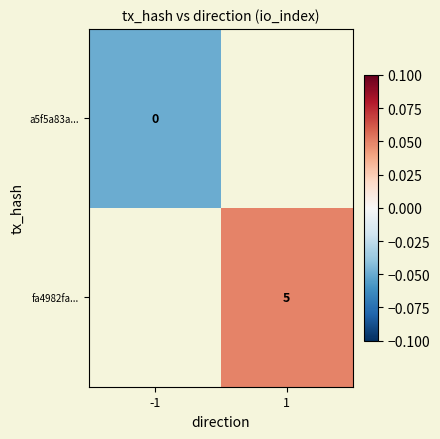

At which label does a5f5a83a... reach its minimum?

-1